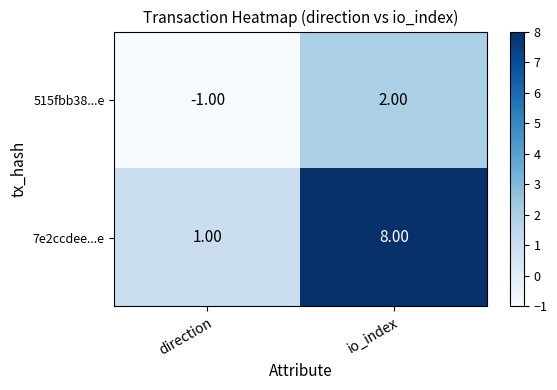

What is the difference between the highest and lowest values at direction?

2